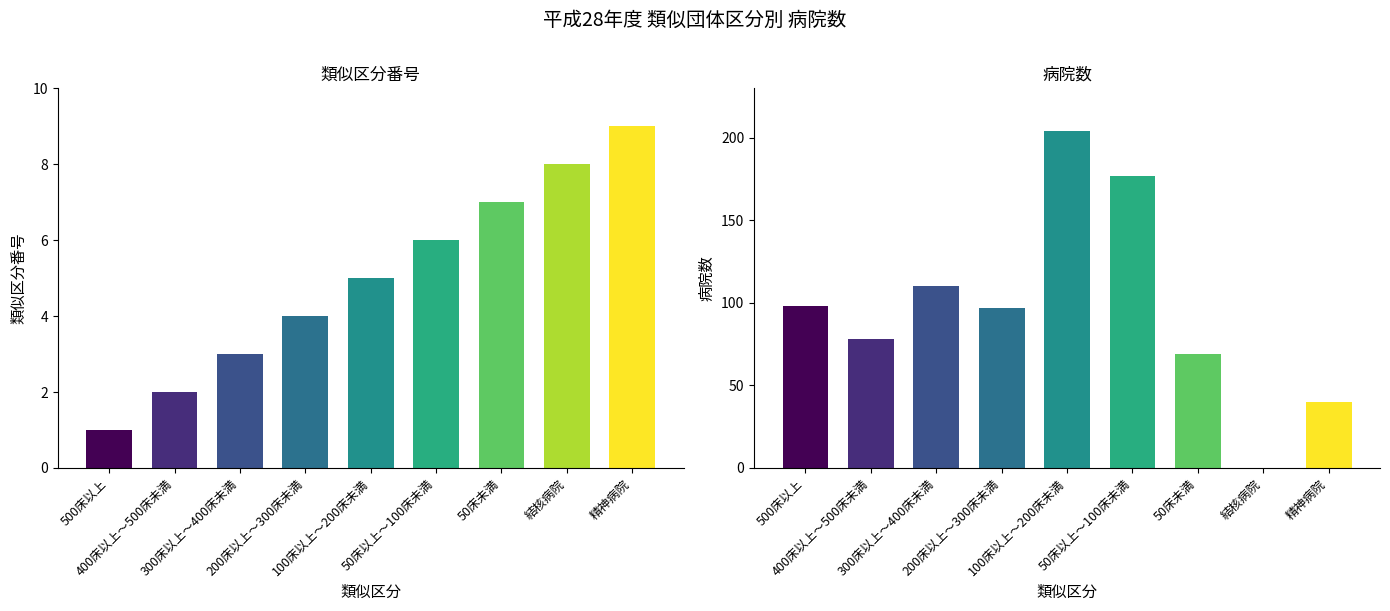

What is the difference between the maximum and second lowest values in the 類似区分(番号) series?

7